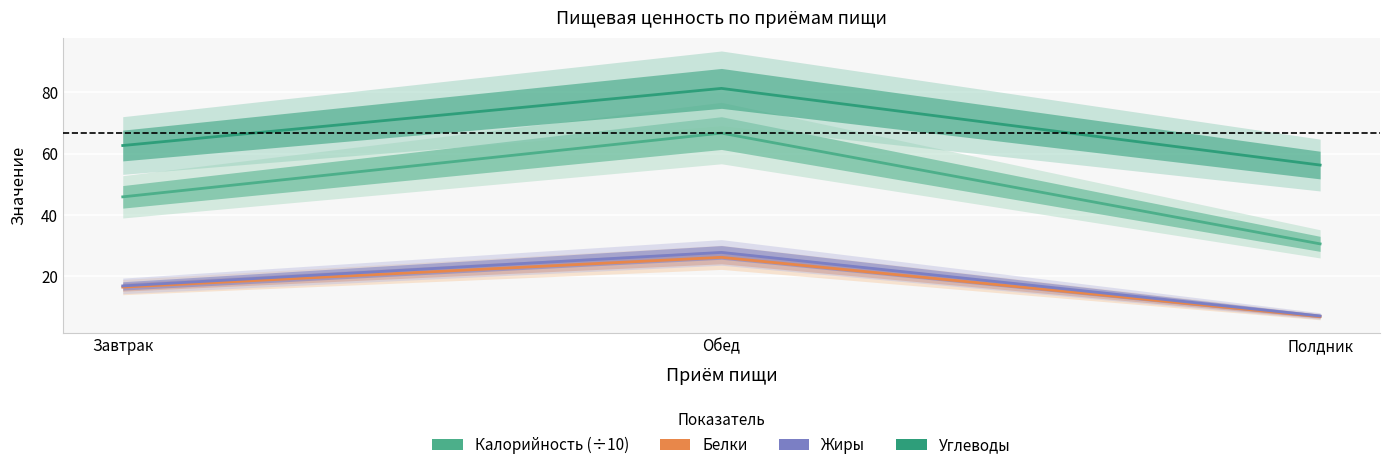

Between Завтрак and Полдник, which series saw the biggest shift?

Калорийность (÷10)